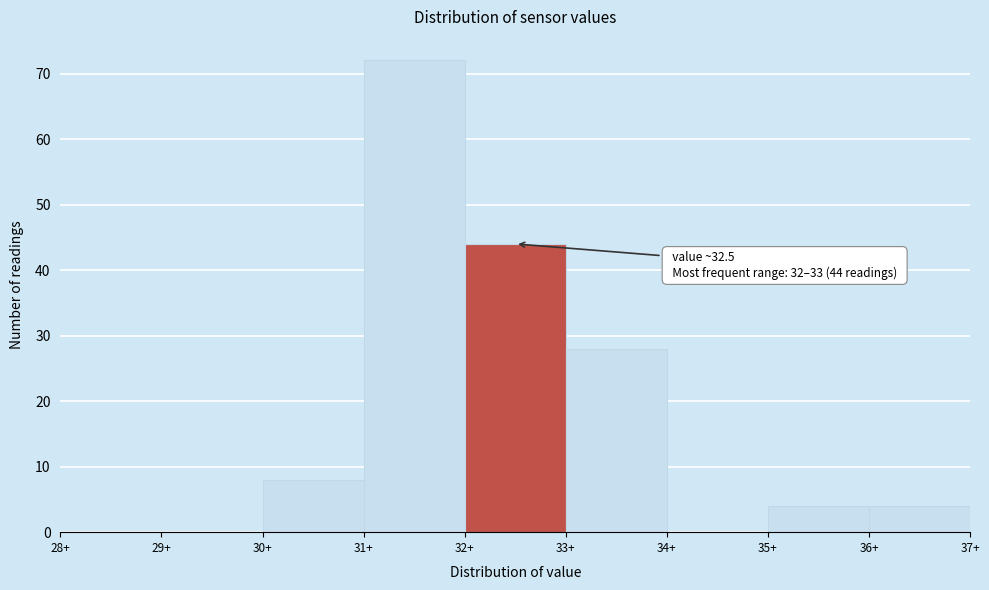

Which range on the x-axis has the tallest bar?

31 to 32